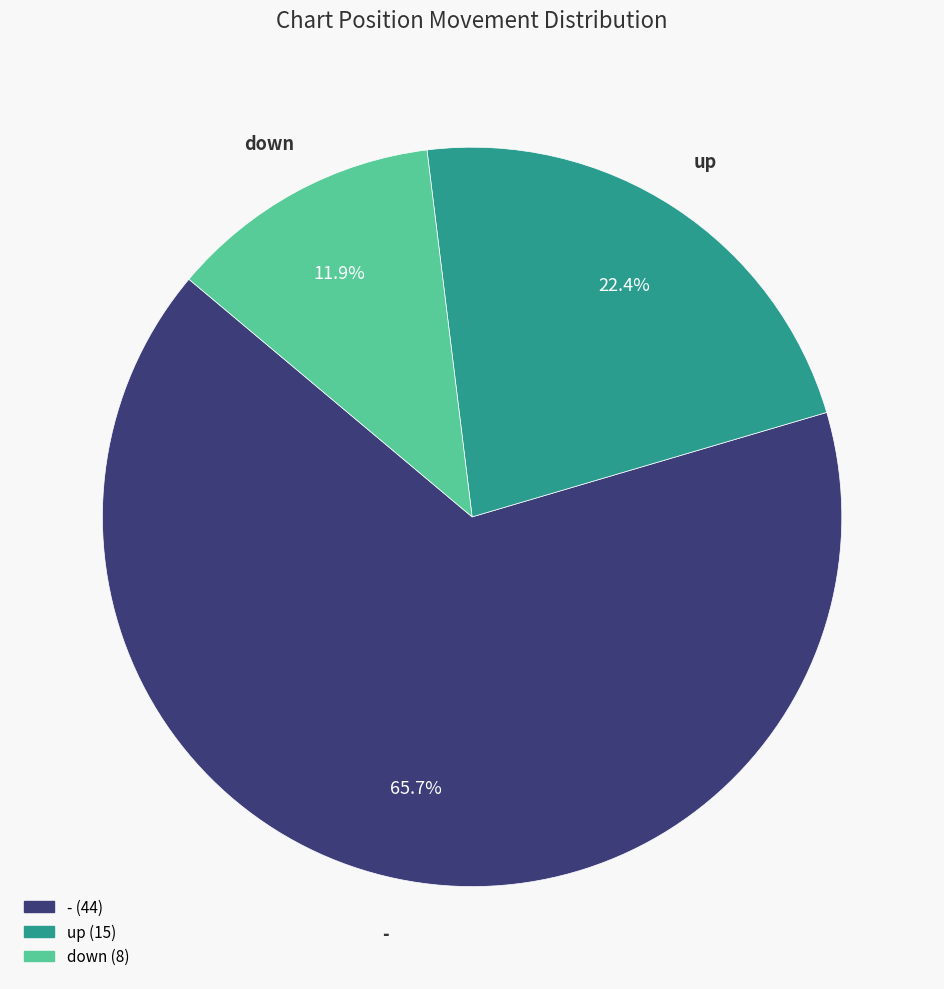

Is the sum of up and - greater than half?

Yes